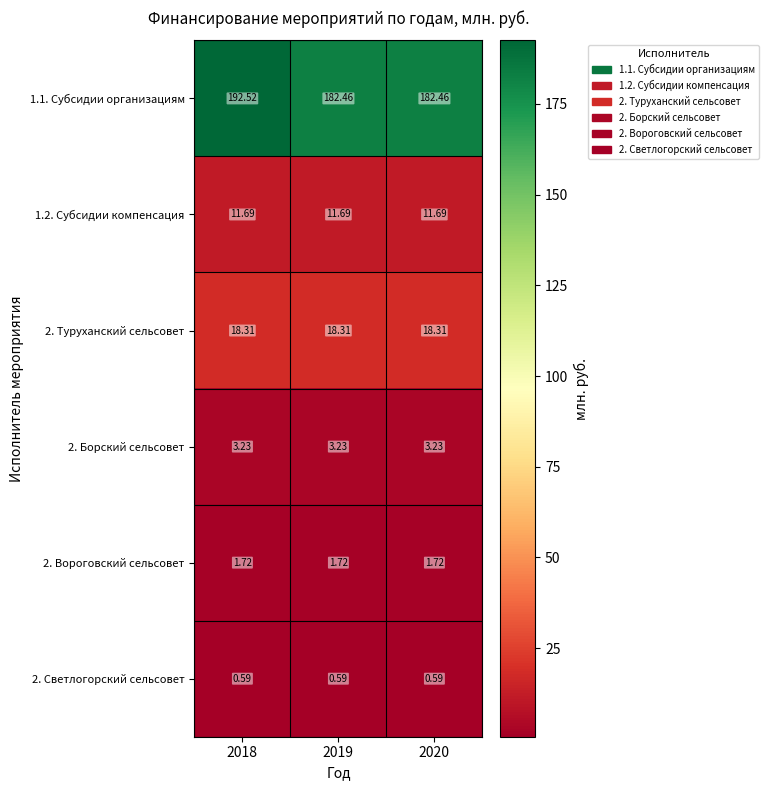

Count the number of categories in the chart.

3